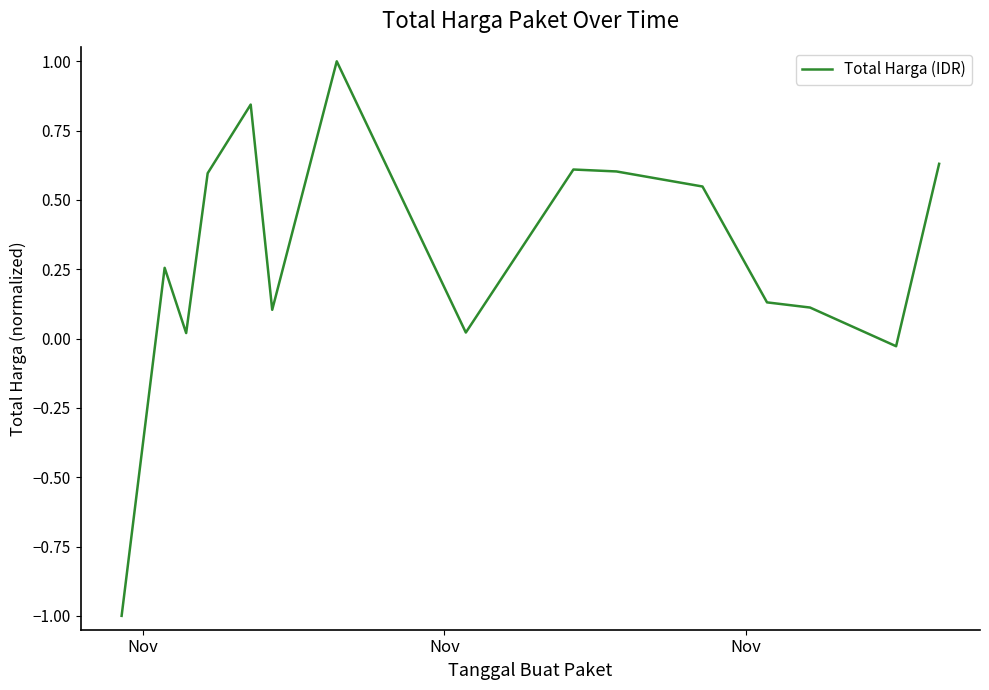

What is the greatest value displayed?

1.0